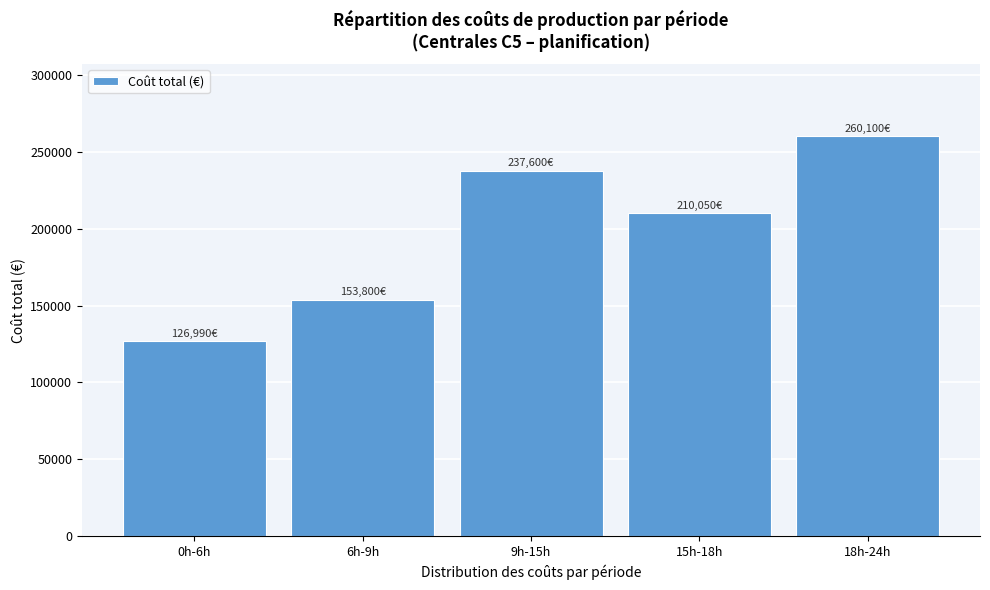

Reading right to left, transcribe all the data shown in this chart.

18h-24h=260100	15h-18h=210050	9h-15h=237600	6h-9h=153800	0h-6h=126990